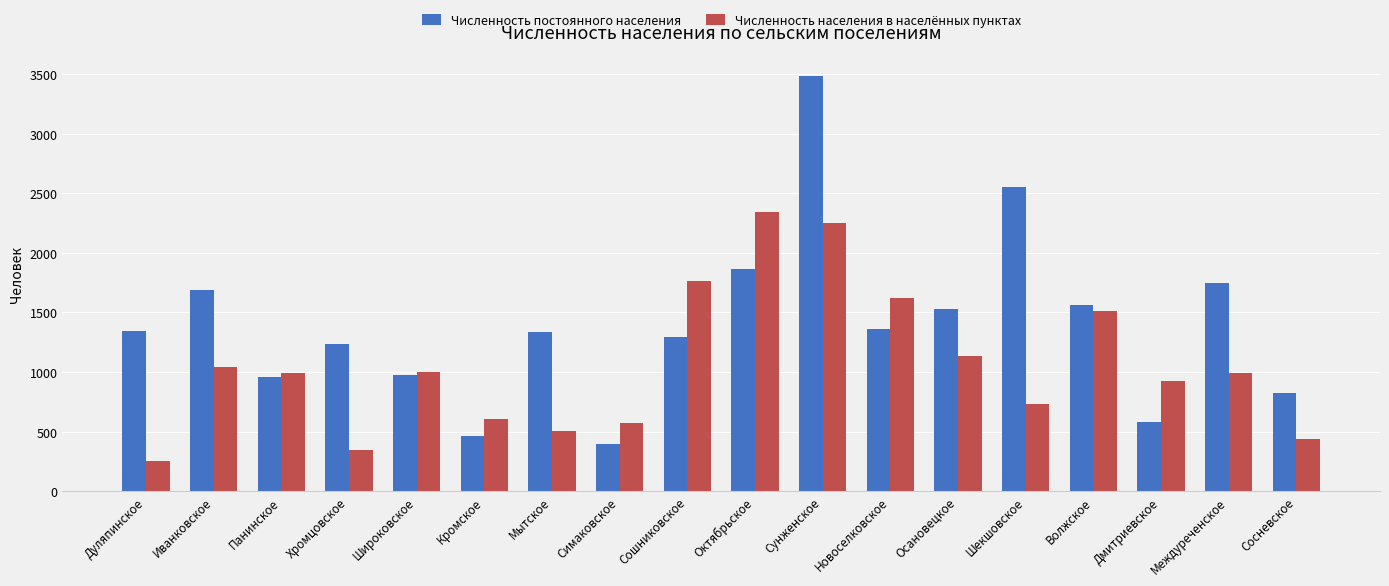

How many data points in Численность постоянного населения are less than 1344?

9